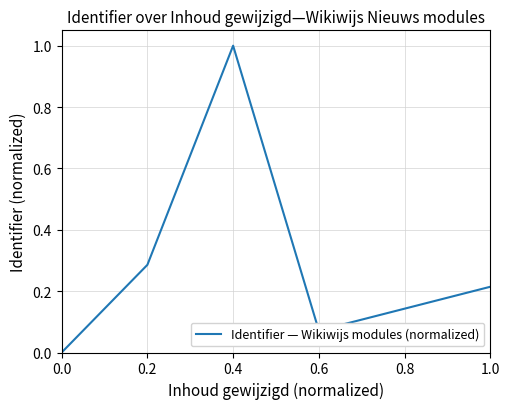

What is the change in value from 0.0 to 0.6?

+0.1